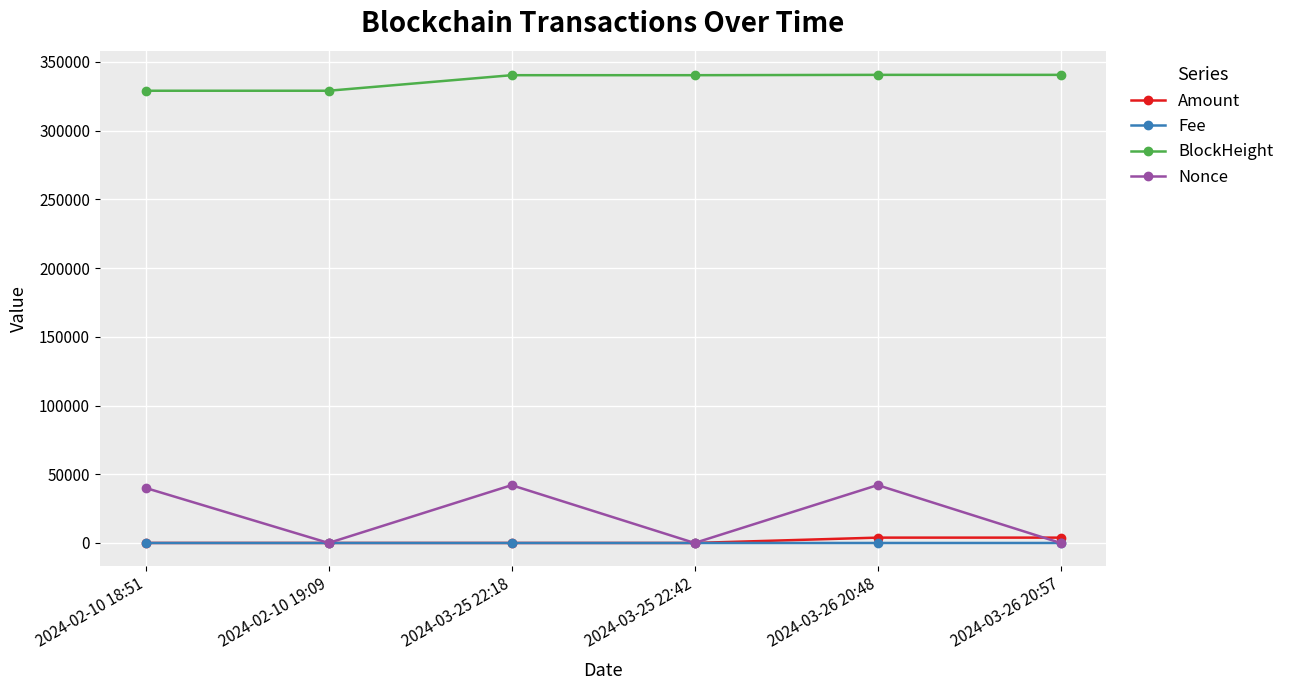

Is the value of Nonce at 2024-03-25 22:18 greater than the value of Amount at 2024-03-25 22:42?

Yes